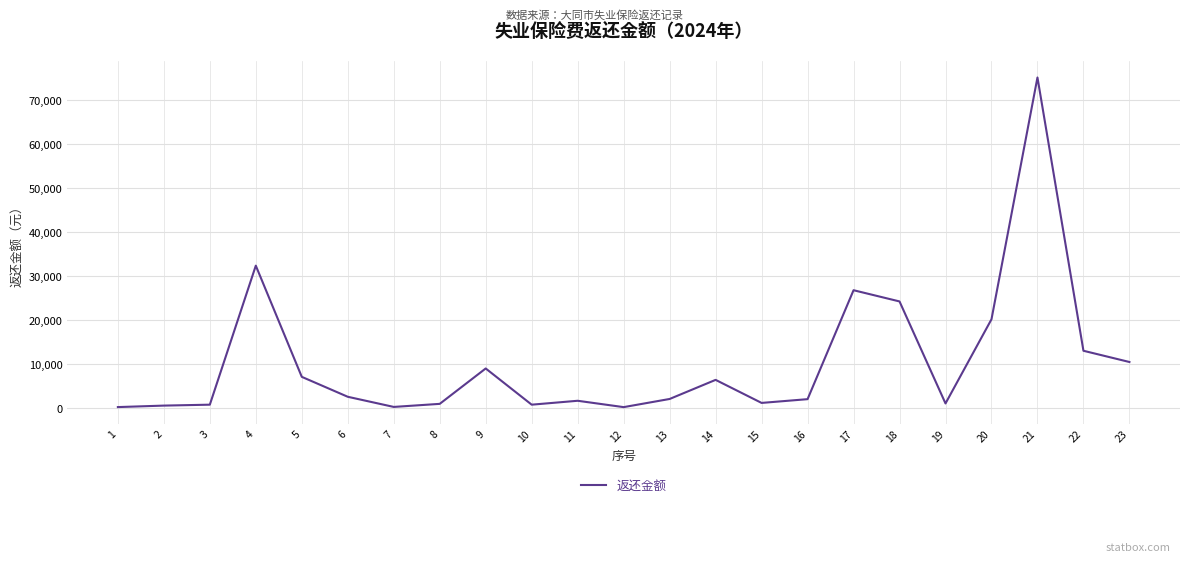

Which category has the highest value across all series?

21